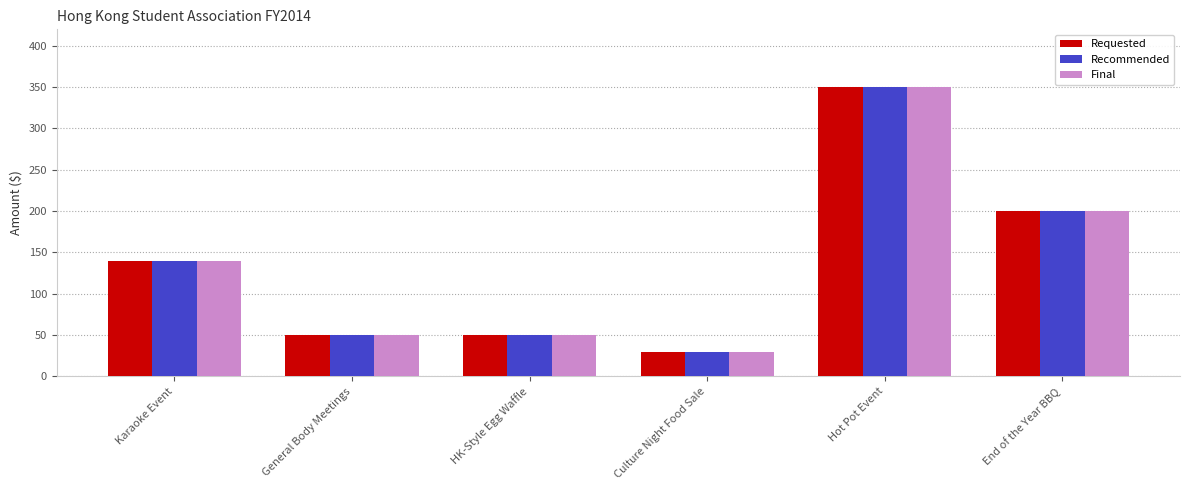

Reading left to right, extract all data points from this chart.

Requested: 140	50	50	30	350	200
Recommended: 140	50	50	30	350	200
Final: 140	50	50	30	350	200